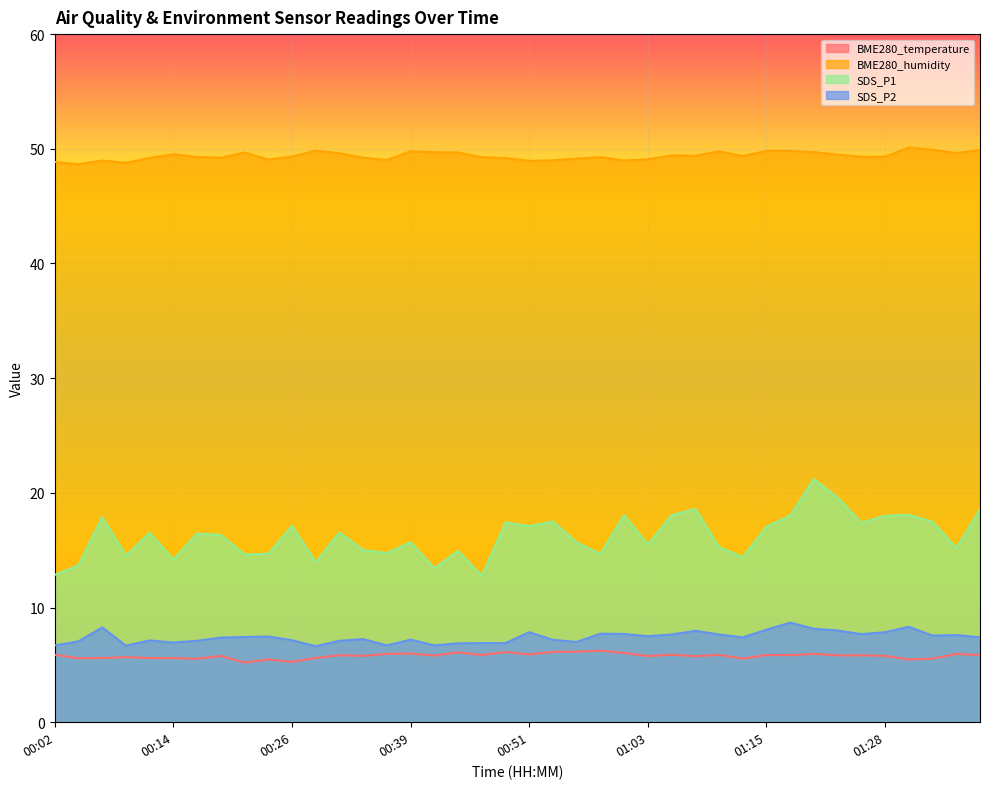

What position from the left is 00:46?

19